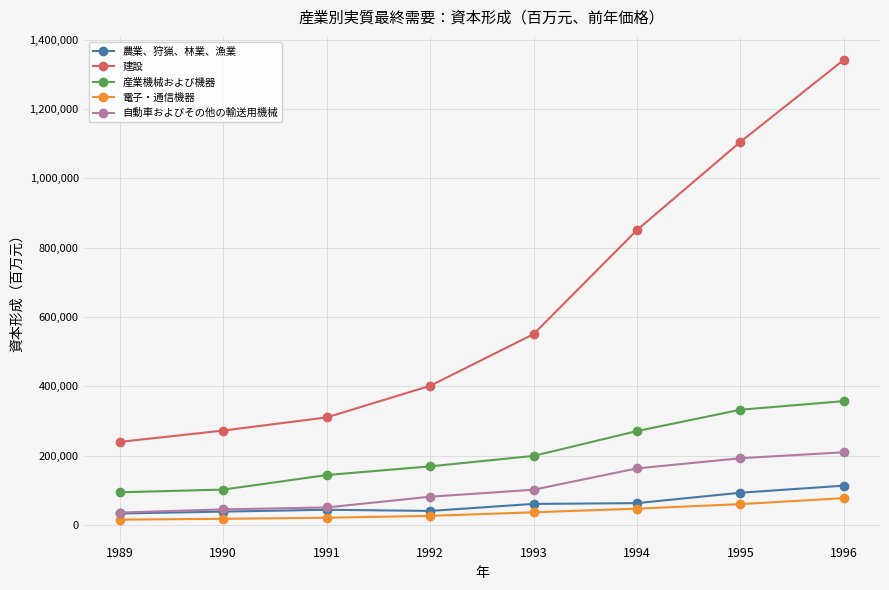

What is the minimum value shown in the chart?

15863.8